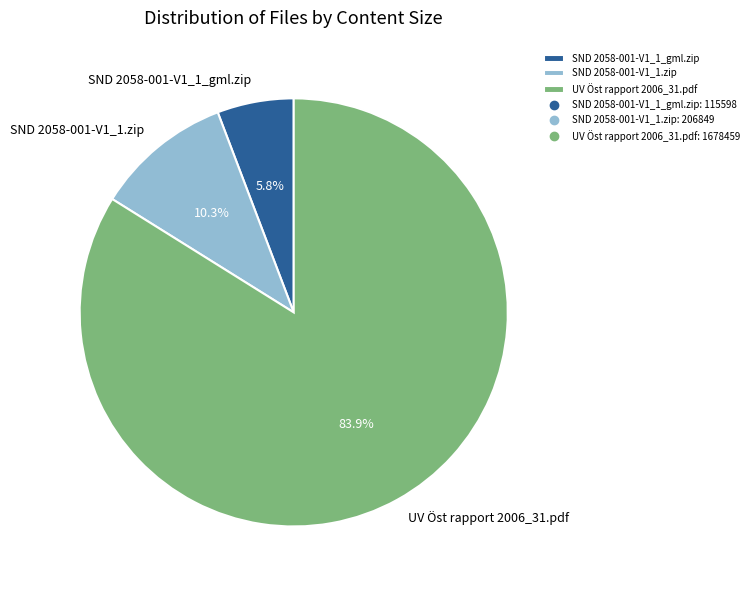

Is the sum of SND 2058-001-V1_1.zip and SND 2058-001-V1_1_gml.zip greater than half?

No